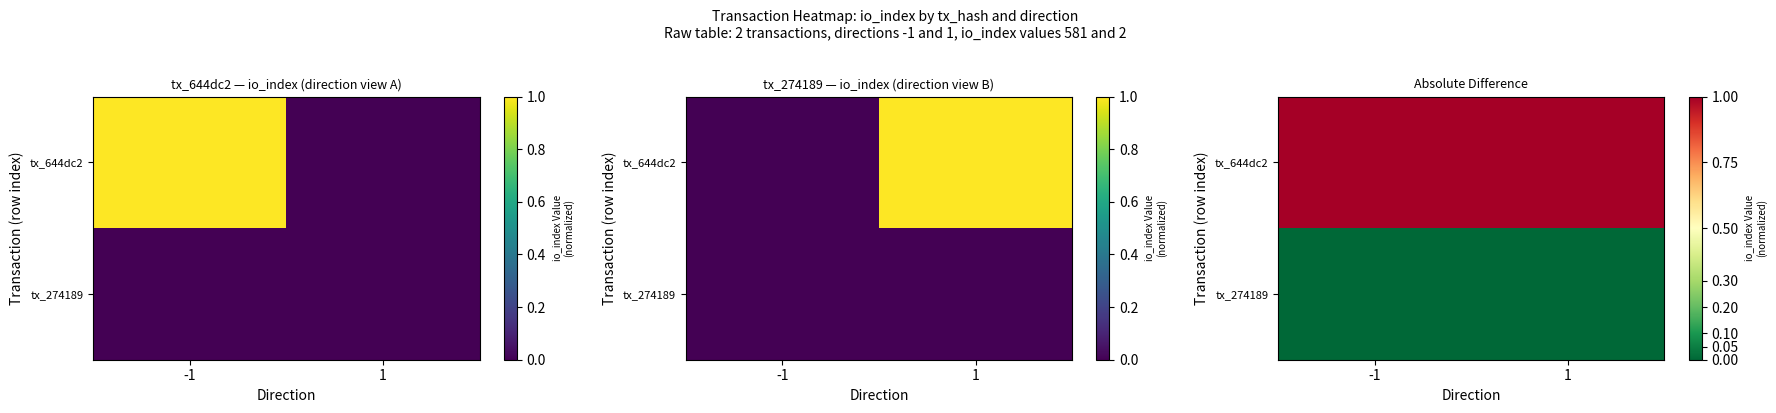

Rank the series by their average value, from lowest to highest.

tx_274189, tx_644dc2